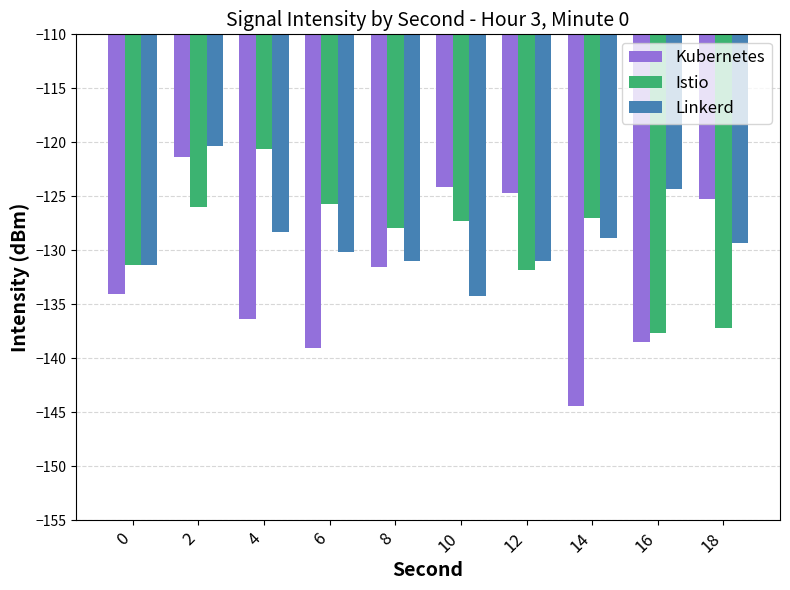

What is the total value across all series at 18?

-391.8